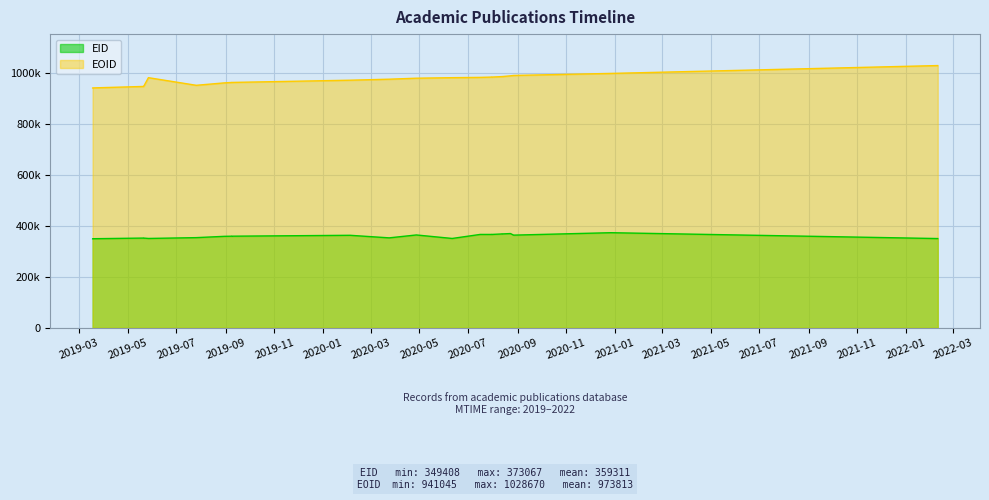

What is the total value across all series at 2020-07-31?

1349838